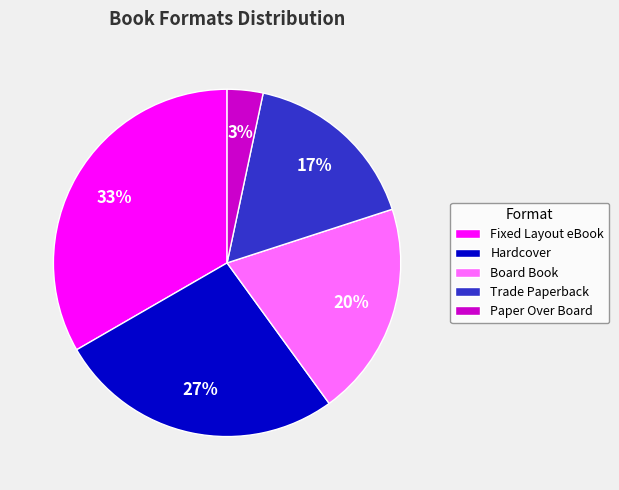

To the nearest percent, what is the average slice percentage?

20%